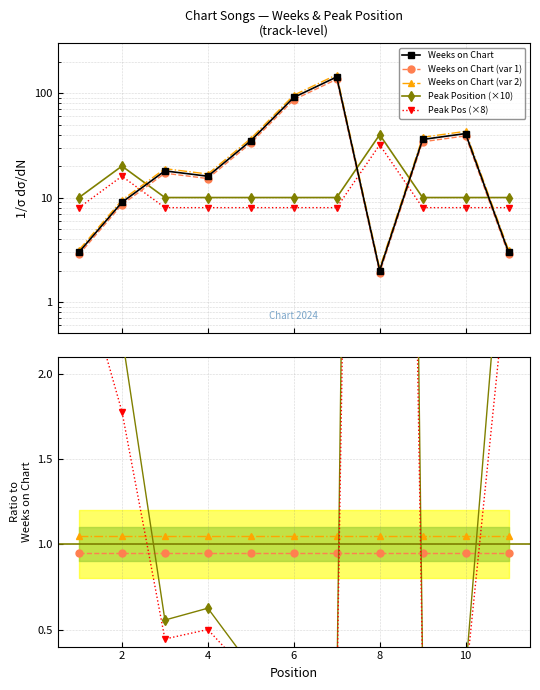

True or false: Weeks on Chart (var 2) has a value of 0.4 at 4.

False